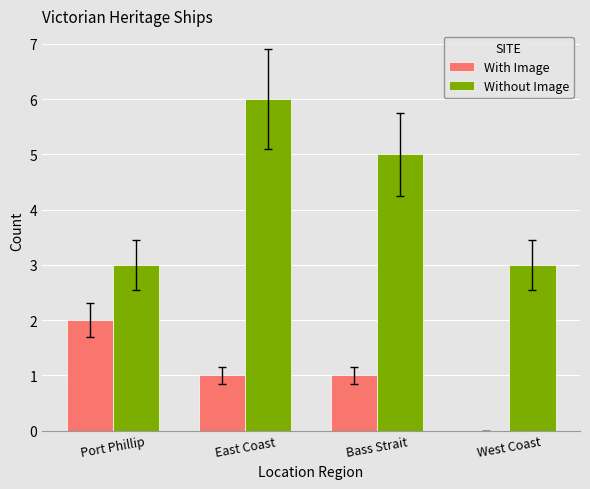

Reading left to right, list all the values displayed in this chart.

With Image: 2	1	1	0
Without Image: 3	6	5	3